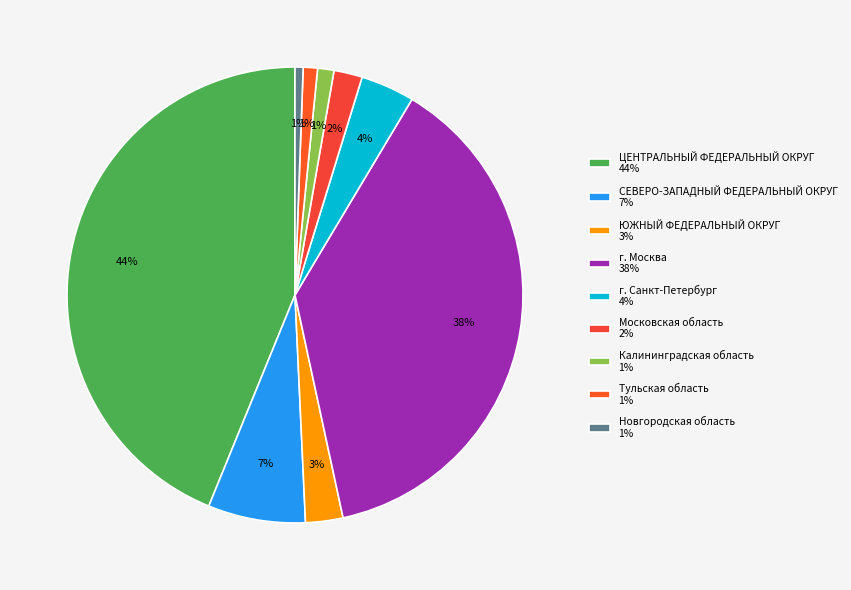

Count the number of slices in the pie.

9